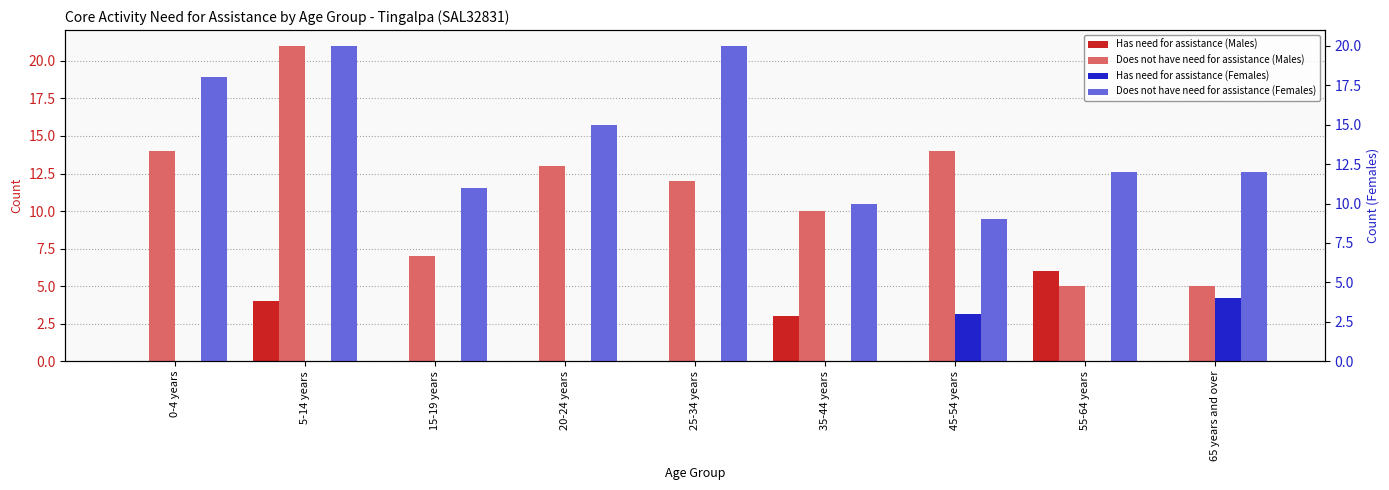

What is the maximum value shown in the chart?

21